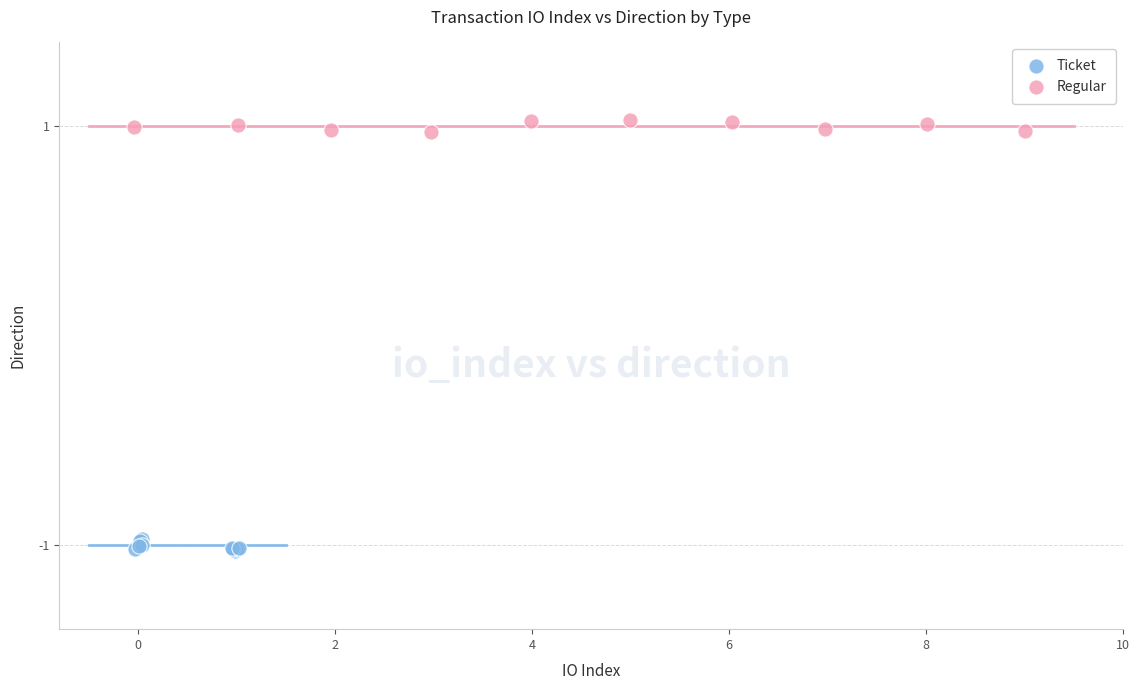

Which series contains the lowest Y value?

Ticket